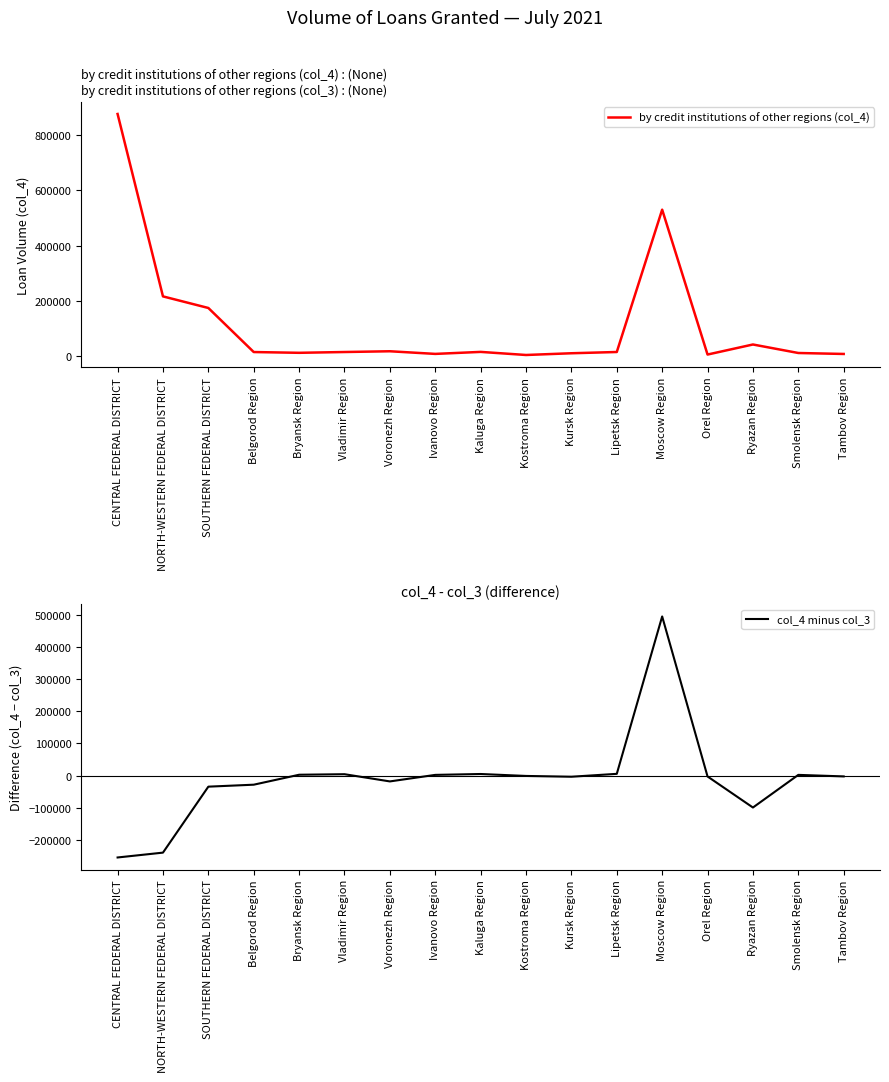

Is the value of by credit institutions of other regions (col_4) at Voronezh Region greater than the value of col_4 minus col_3 at NORTH-WESTERN FEDERAL DISTRICT?

Yes